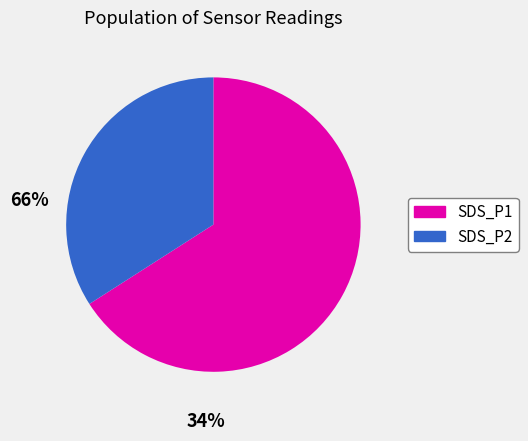

Combined, do SDS_P1 and SDS_P2 account for over 50%?

Yes